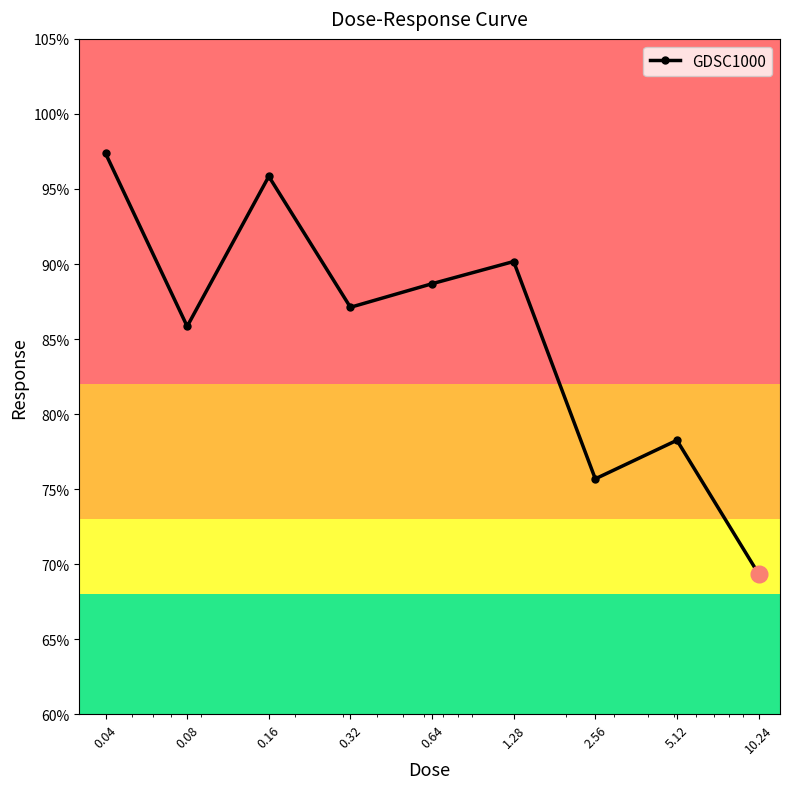

How many points are higher than both their immediate neighbors (excluding endpoints)?

3